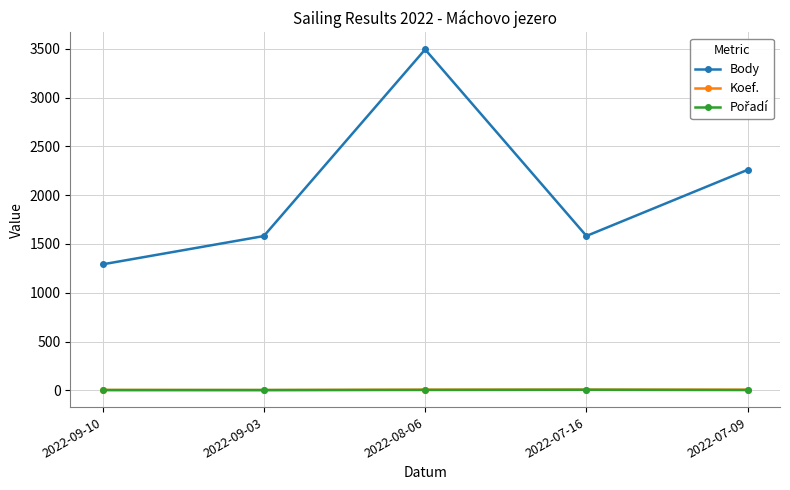

Count the number of categories in the chart.

5